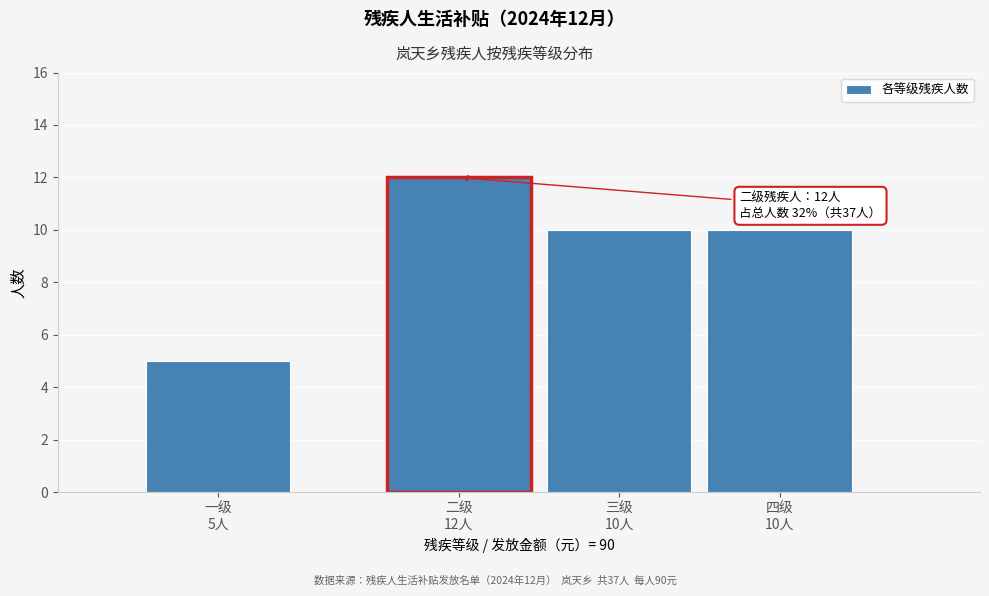

Reading right to left, what are all the values shown in this chart?

10	10	12	5